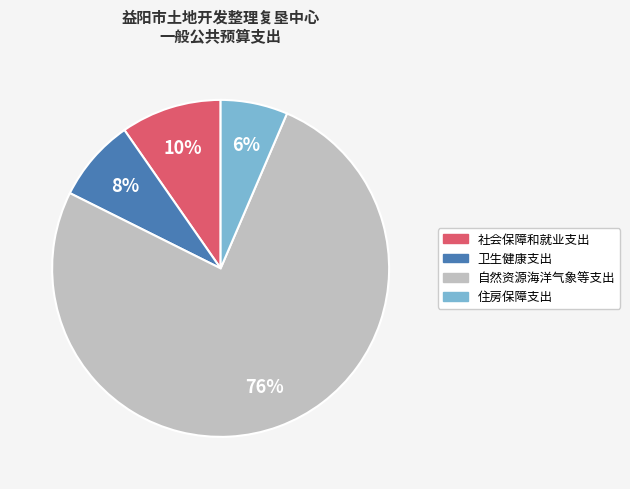

What percentage is the 卫生健康支出 slice, to the nearest percent?

8%